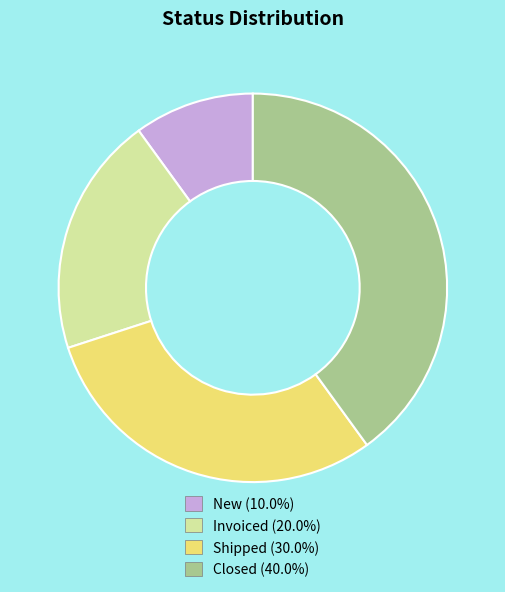

Between Closed and New, which is larger?

Closed